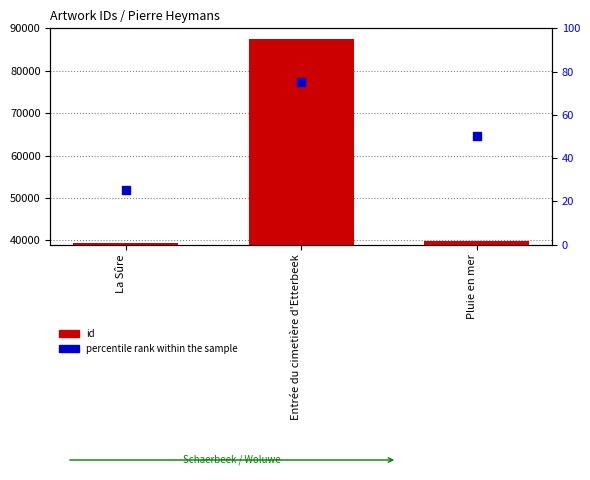

Which series reaches the maximum Y coordinate?

id